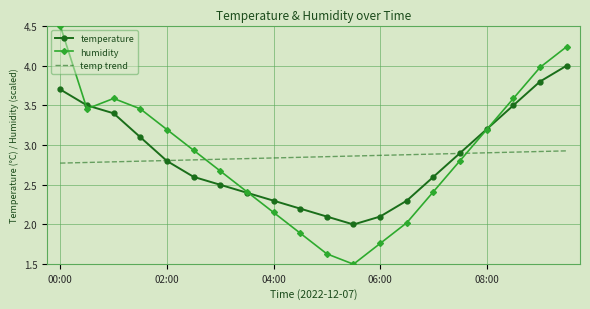

What is the greatest value displayed?

4.5